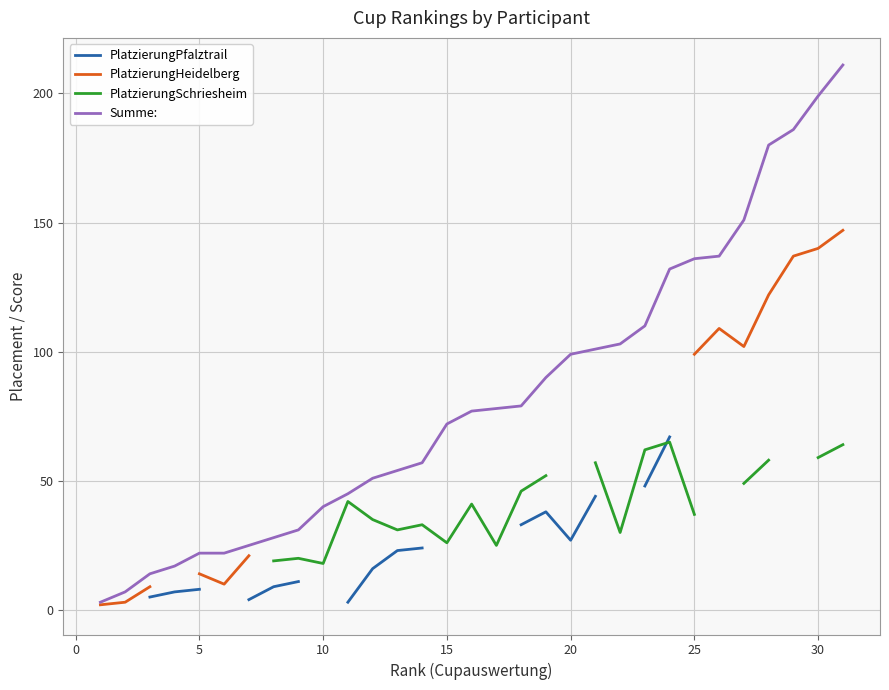

The value of Summe: at 5 is 22. True or false?

True